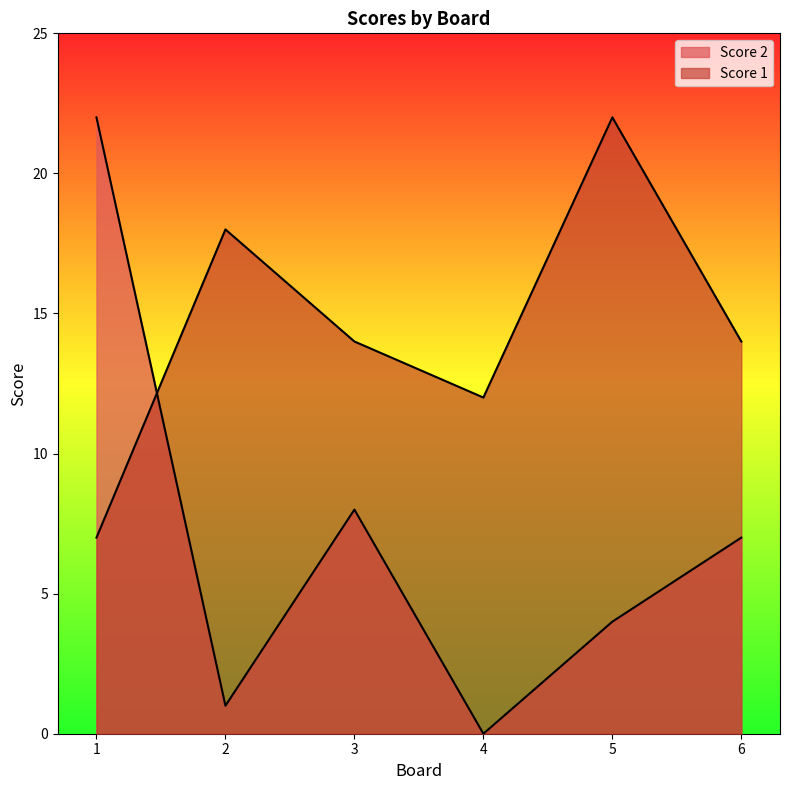

What is the value of the Score 1 point at the 2nd from the left?

18